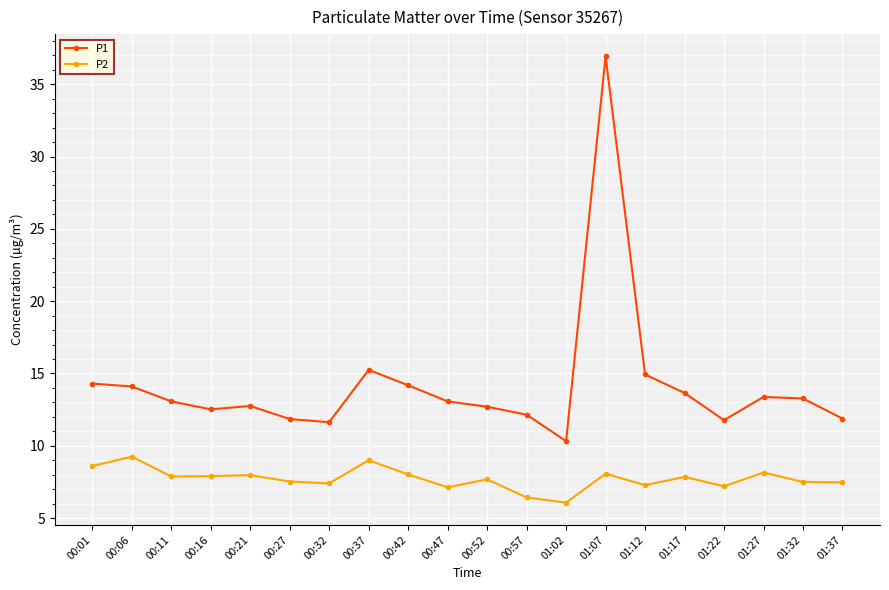

Between 00:06 and 00:16, which series saw the biggest shift?

P1